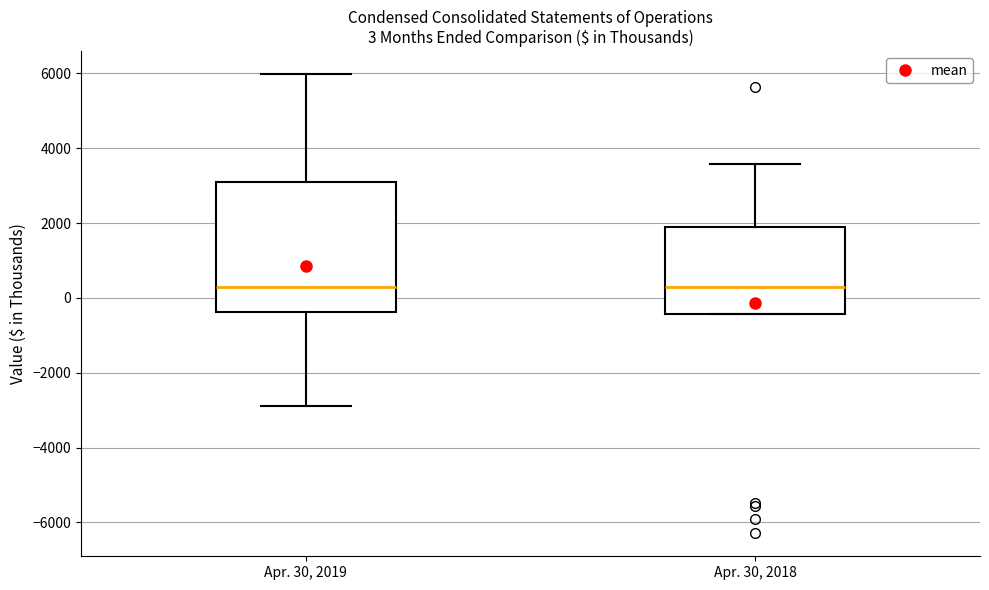

Which box is the tallest, from its lower edge to its upper edge?

Apr. 30, 2019